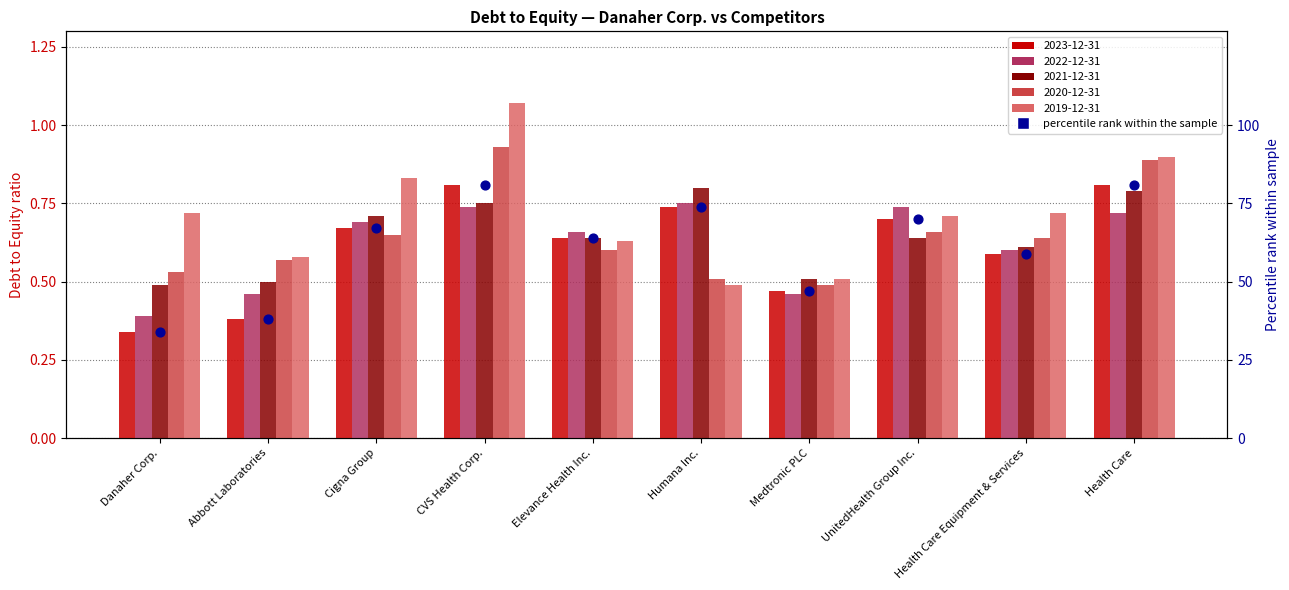

What is the change in value from Abbott Laboratories to UnitedHealth Group Inc.?

+32